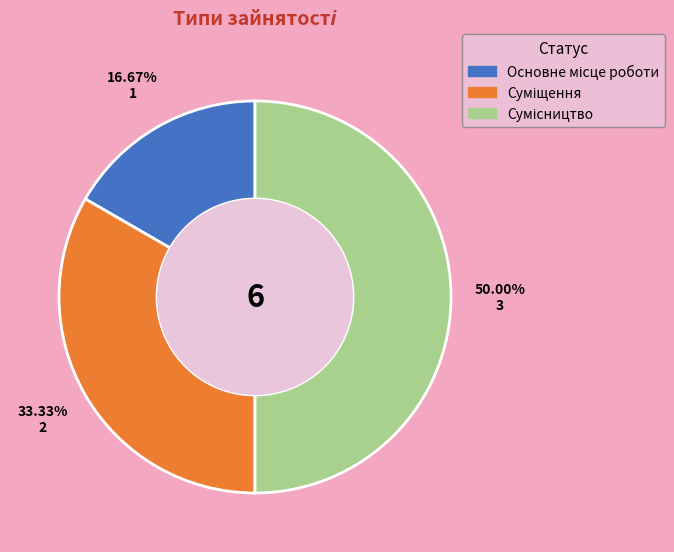

What percentage is NOT represented by Суміщення?

66.7%